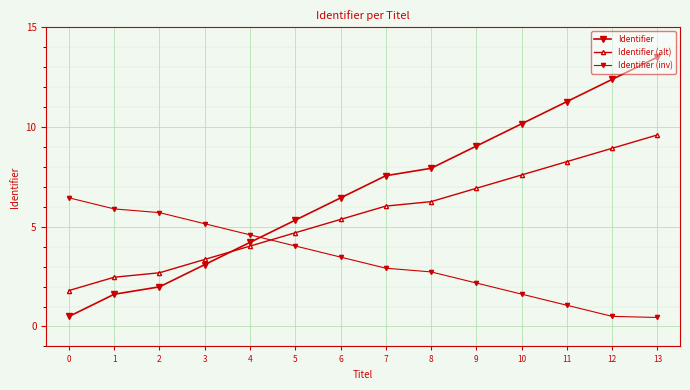

Reading left to right, list all the values displayed in this chart.

Identifier: 0=0.5	1=1.6	2=2.0	3=3.1	4=4.2	5=5.3	6=6.4	7=7.6	8=7.9	9=9.0	10=10.2	11=11.3	12=12.4	13=13.5
Identifier (alt): 0=1.8	1=2.5	2=2.7	3=3.4	4=4.0	5=4.7	6=5.4	7=6.0	8=6.3	9=6.9	10=7.6	11=8.3	12=8.9	13=9.6
Identifier (inv): 0=6.5	1=5.9	2=5.7	3=5.2	4=4.6	5=4.0	6=3.5	7=2.9	8=2.7	9=2.2	10=1.6	11=1.1	12=0.5	13=0.5